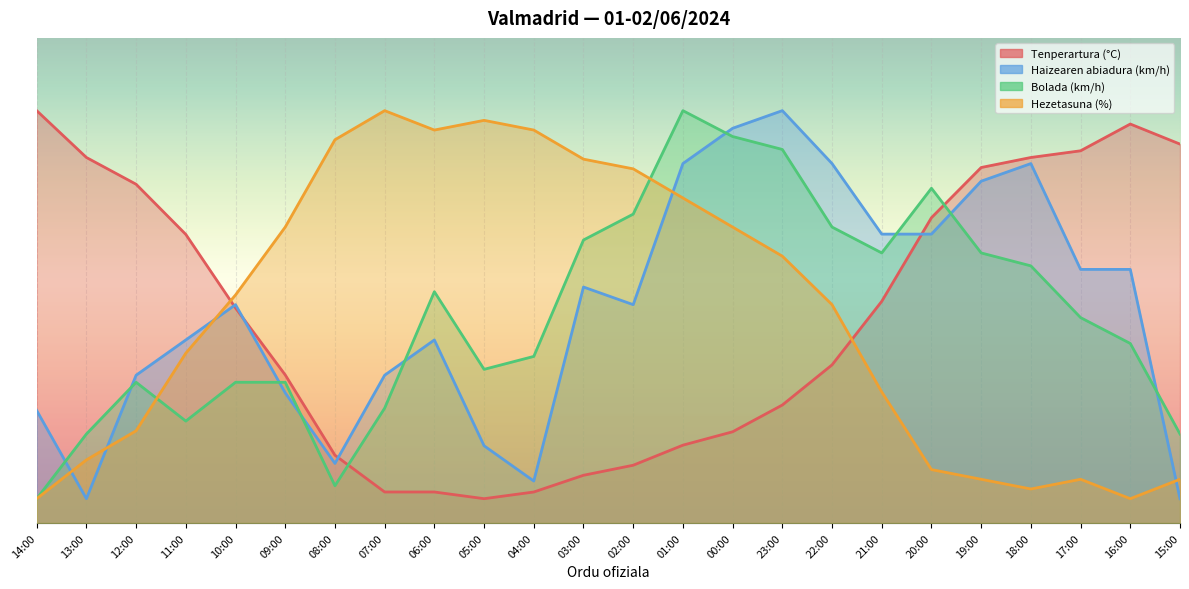

What is the lowest value of the Haizearen abiadura (km/h) series?

5.0